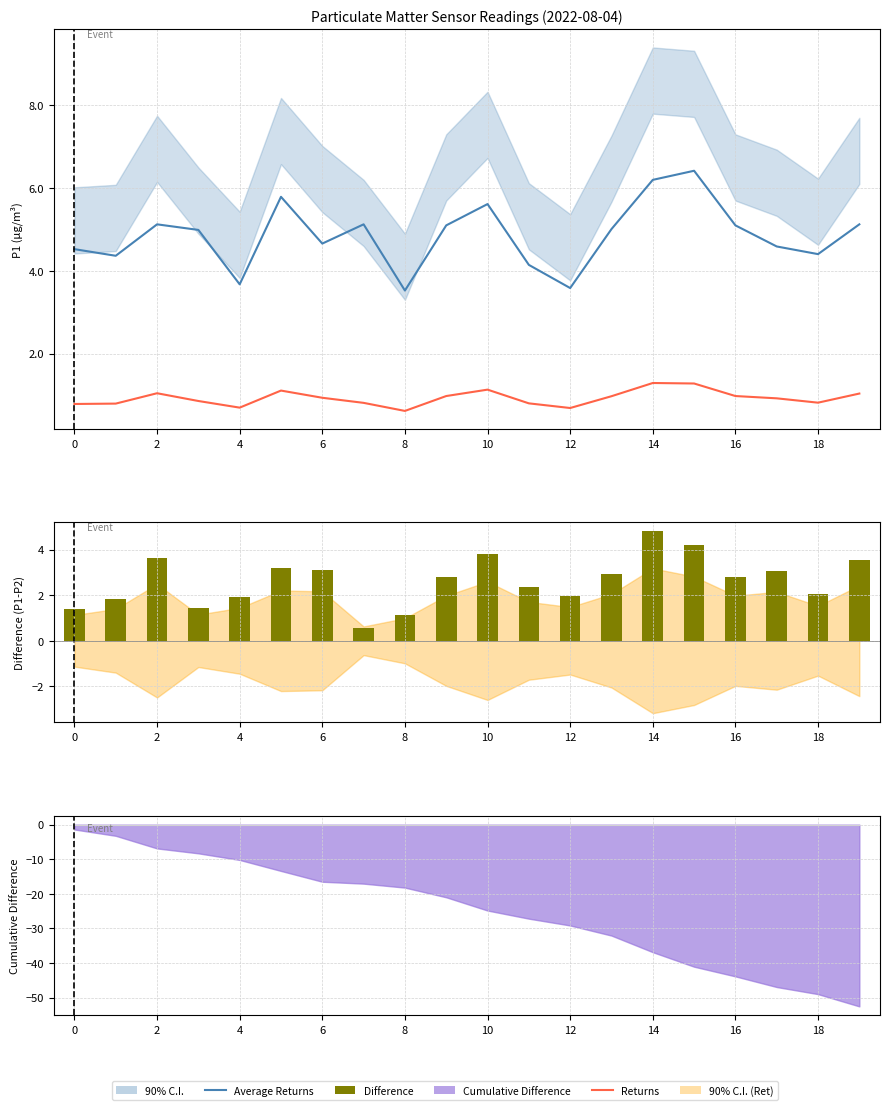

Count the number of categories in the chart.

20